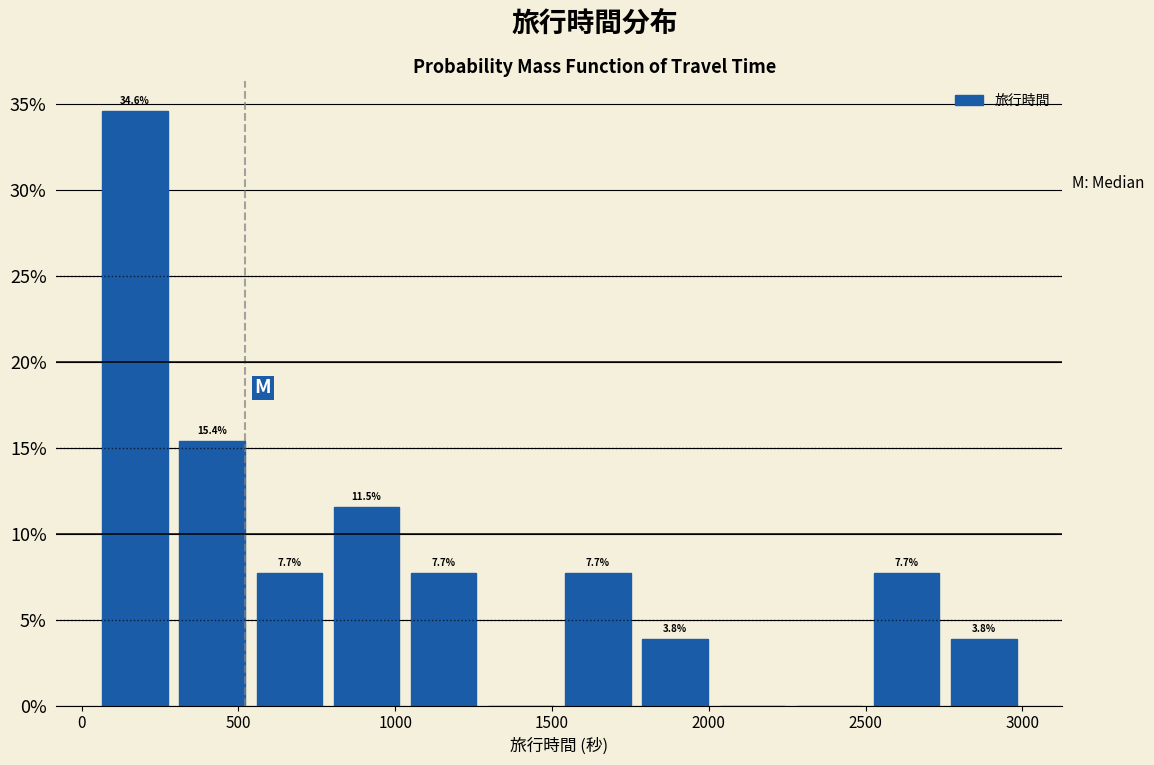

Which range on the x-axis has the tallest bar?

50 to 300